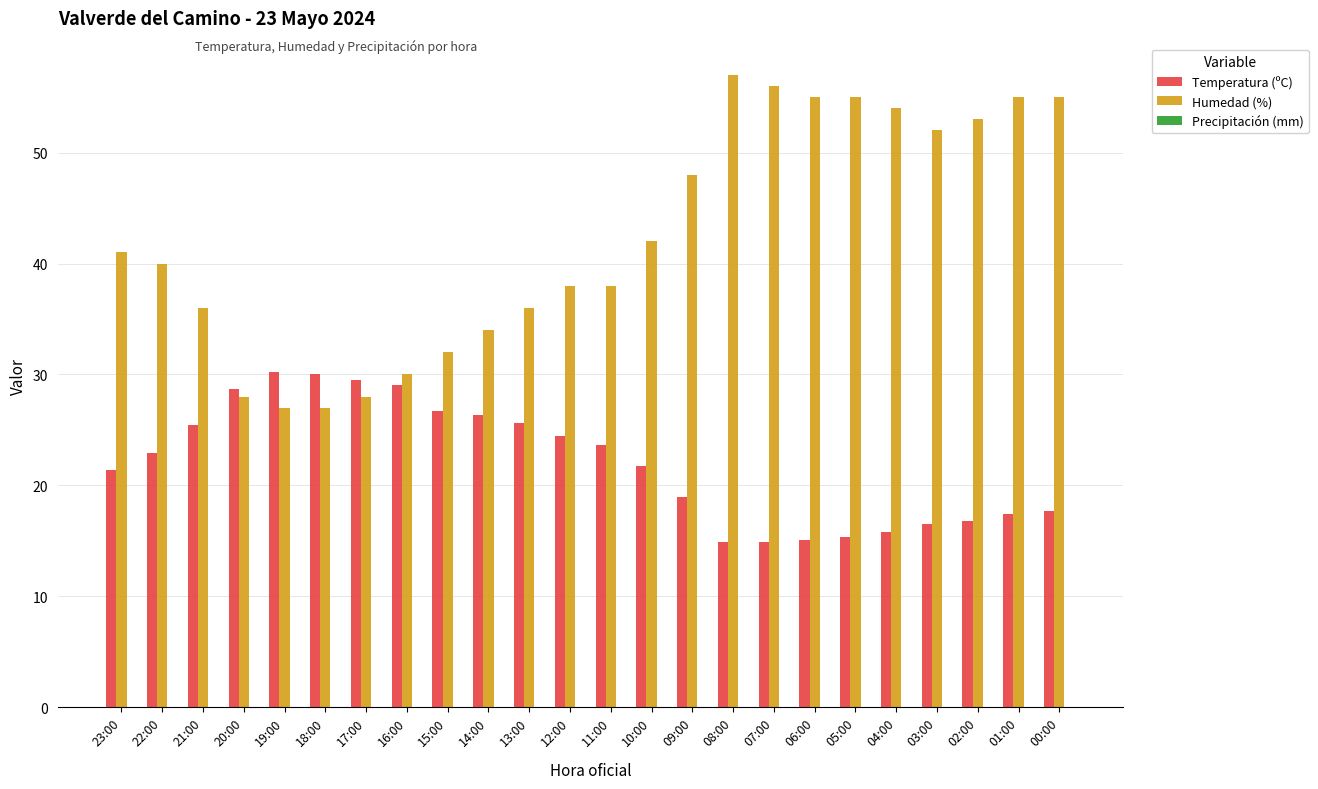

Does the chart contain any negative values?

No